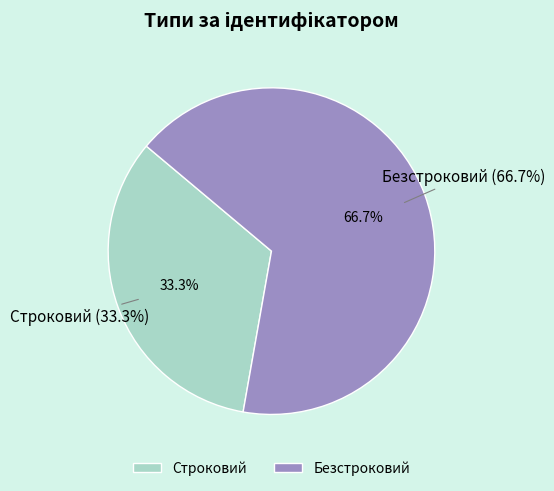

What portion of the pie excludes Безстроковий?

33.3%